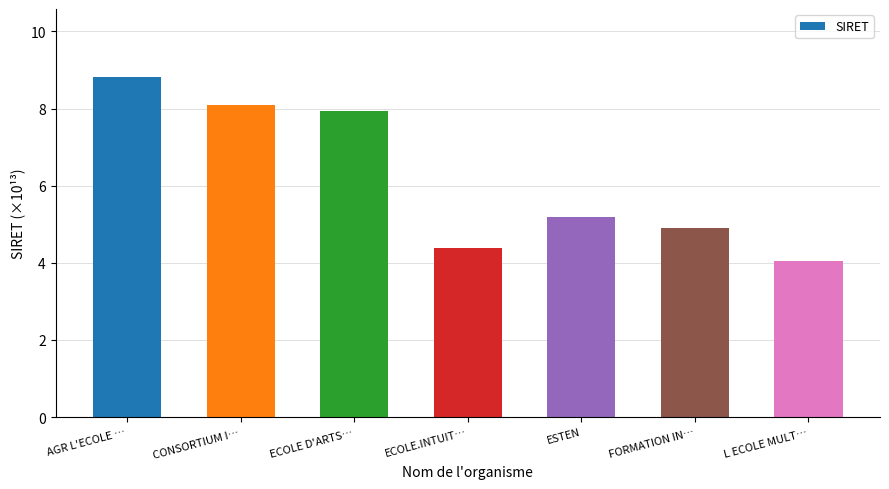

Between ESTEN and CONSORTIUM I…, which is larger?

CONSORTIUM I…